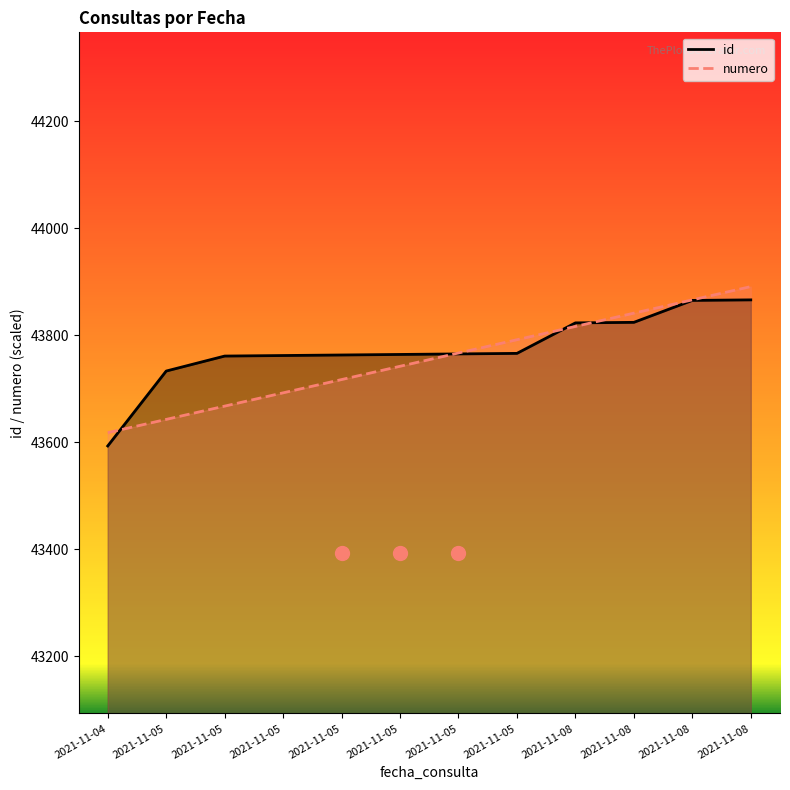

At how many categories does at least one series exceed 43867?

1